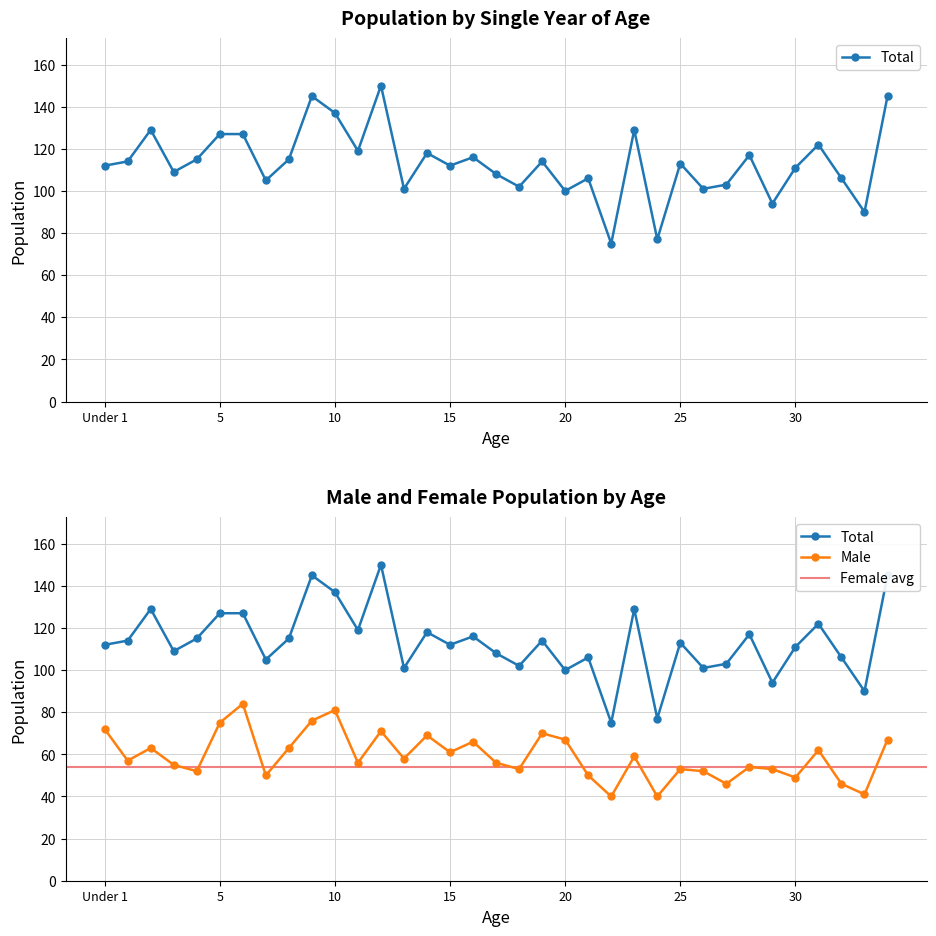

Reading left to right, what are all the values shown in this chart?

Total: 112	114	129	109	115	127	127	105	115	145	137	119	150	101	118	112	116	108	102	114	100	106	75	129	77	113	101	103	117	94	111	122	106	90	145
Male: 72	57	63	55	52	75	84	50	63	76	81	56	71	58	69	61	66	56	53	70	67	50	40	59	40	53	52	46	54	53	49	62	46	41	67